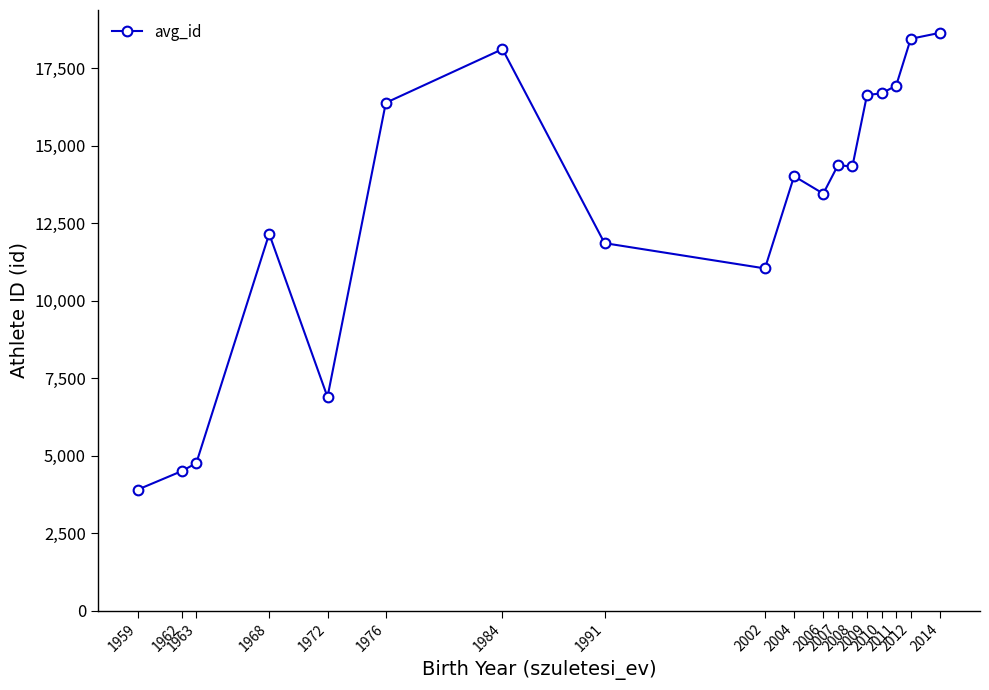

What is the value of the 7th point from the left?

18122.5